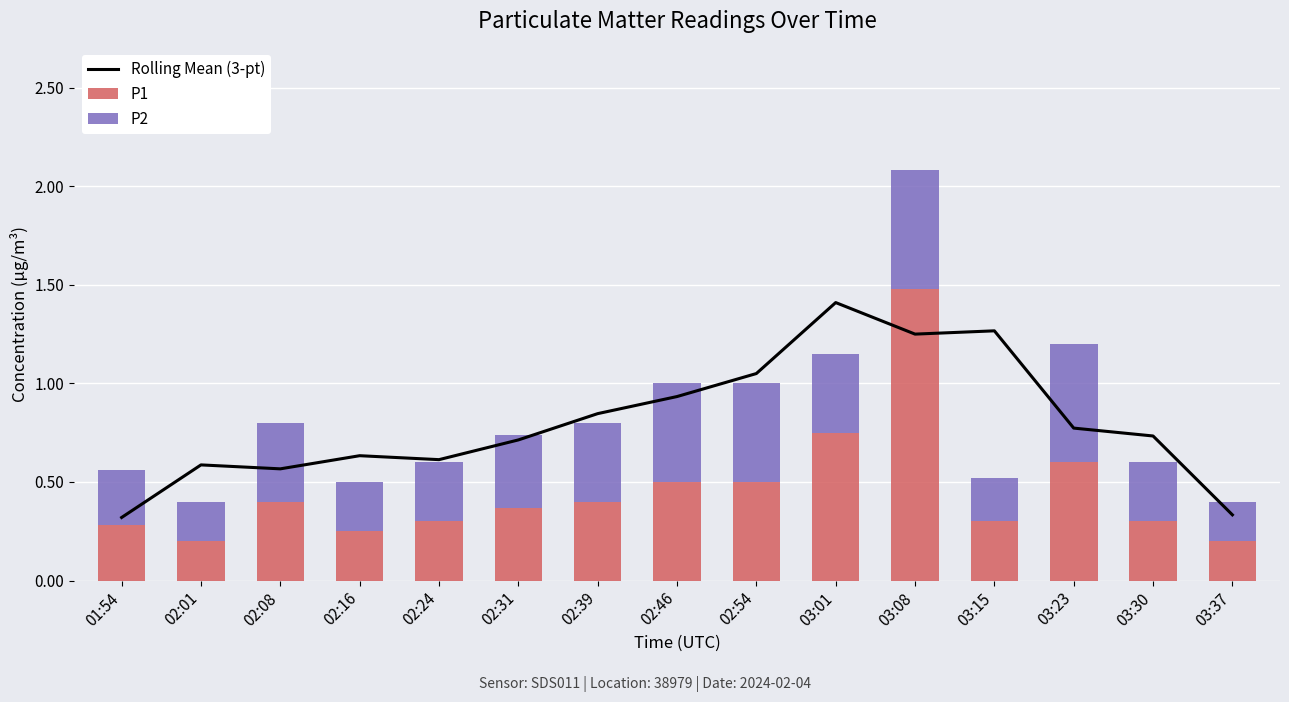

Reading right to left, list all the values displayed in this chart.

Rolling Mean (3-pt): 03:37=0.3	03:30=0.7	03:23=0.8	03:15=1.3	03:08=1.2	03:01=1.4	02:54=1.0	02:46=0.9	02:39=0.8	02:31=0.7	02:24=0.6	02:16=0.6	02:08=0.6	02:01=0.6	01:54=0.3
P1: 03:37=0.2	03:30=0.3	03:23=0.6	03:15=0.3	03:08=1.5	03:01=0.8	02:54=0.5	02:46=0.5	02:39=0.4	02:31=0.4	02:24=0.3	02:16=0.2	02:08=0.4	02:01=0.2	01:54=0.3
P2: 03:37=0.2	03:30=0.3	03:23=0.6	03:15=0.2	03:08=0.6	03:01=0.4	02:54=0.5	02:46=0.5	02:39=0.4	02:31=0.4	02:24=0.3	02:16=0.2	02:08=0.4	02:01=0.2	01:54=0.3